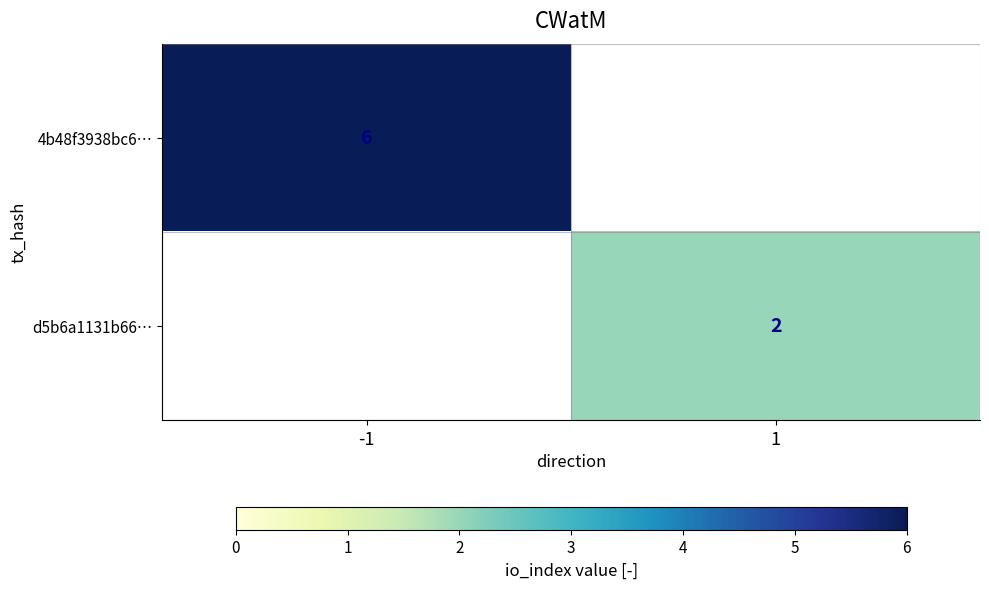

Which label corresponds to the largest value in the chart?

-1